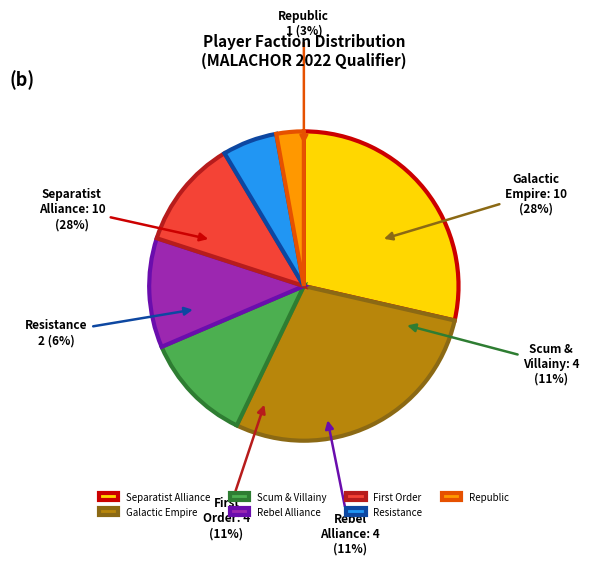

Do Score 10 and Score 3 together represent more than half of the pie?

No